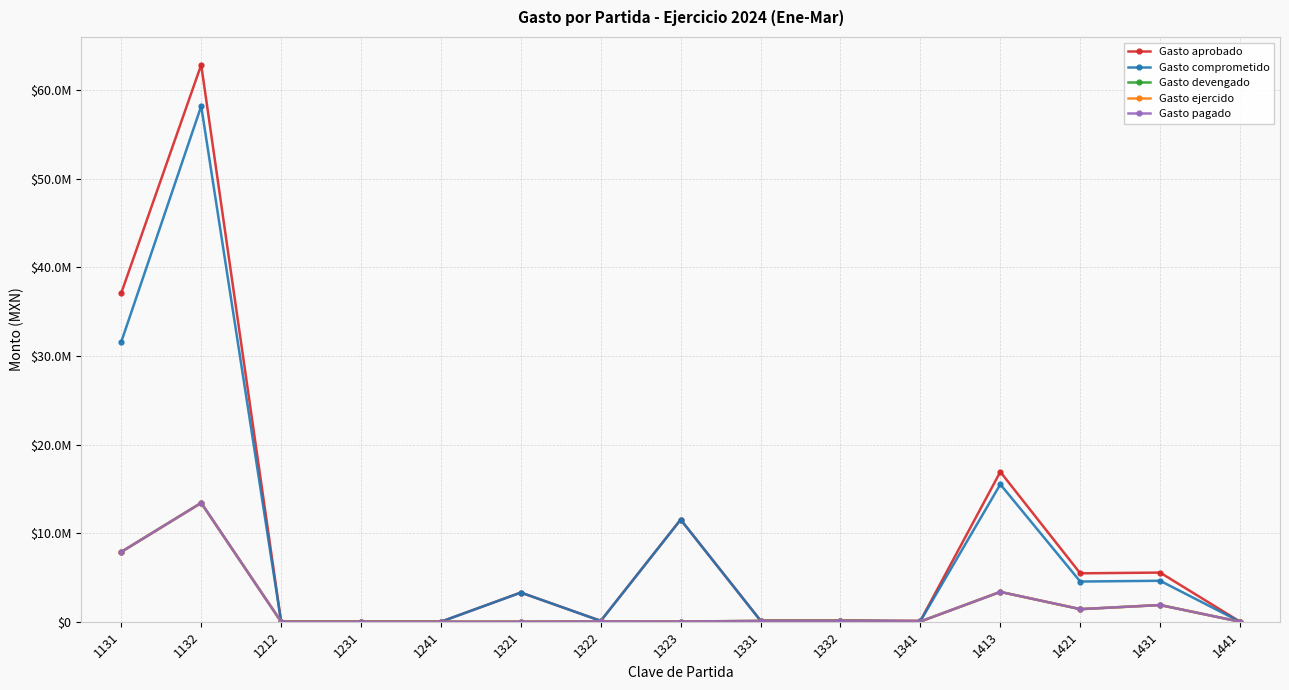

Does the chart have visible grid lines?

Yes